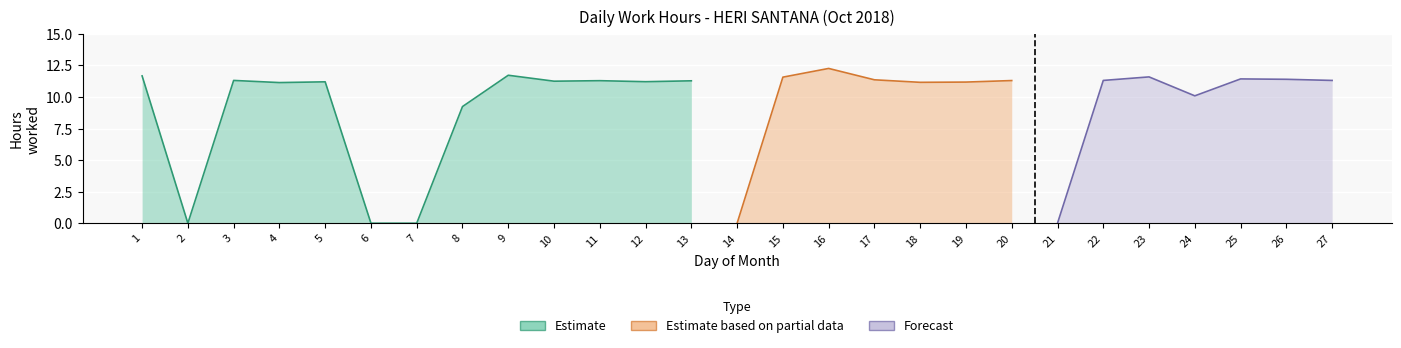

Reading left to right, list all the values displayed in this chart.

11.7	0.0	11.3	11.1	11.2	0.0	0.0	9.2	11.7	11.2	11.3	11.2	11.3	0.0	11.6	12.3	11.4	11.2	11.2	11.3	0.0	11.3	11.6	10.1	11.4	11.4	11.3